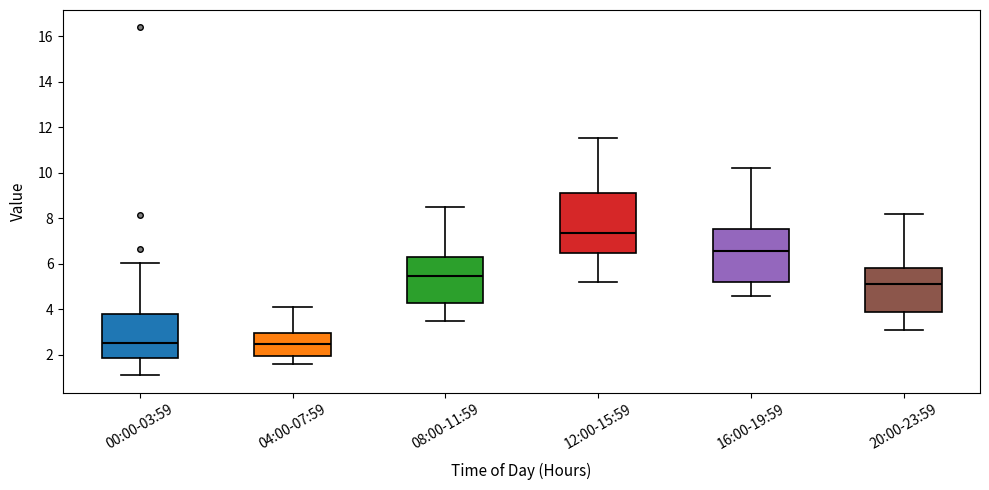

Reading left to right, read every box against the y-axis: the position of its median line, the range the box covers, and the ends of its whiskers. The values are not printed on the chart, so give them approximately, as read against the axis.

00:00-03:59: median 2.6, box 1.8 to 3.8, whiskers 1.2 to 6.0
04:00-07:59: median 2.4, box 2.0 to 3.0, whiskers 1.6 to 4.2
08:00-11:59: median 5.4, box 4.2 to 6.4, whiskers 3.6 to 8.6
12:00-15:59: median 7.4, box 6.4 to 9.2, whiskers 5.2 to 11.6
16:00-19:59: median 6.6, box 5.2 to 7.6, whiskers 4.6 to 10.2
20:00-23:59: median 5.2, box 3.8 to 5.8, whiskers 3.2 to 8.2